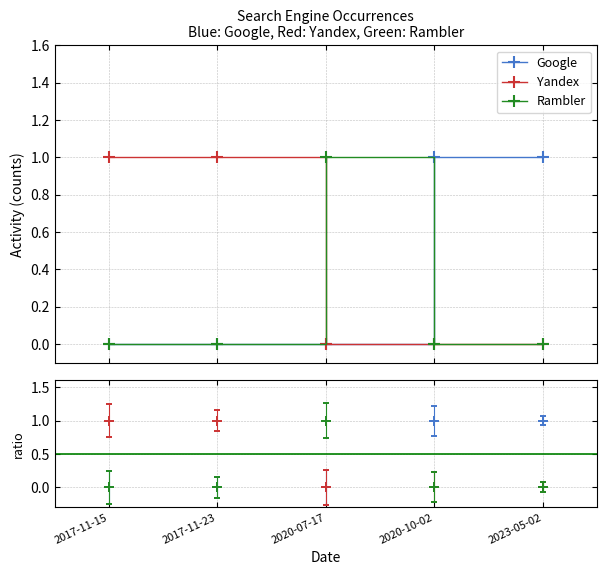

Which series has the largest total across all categories?

Google